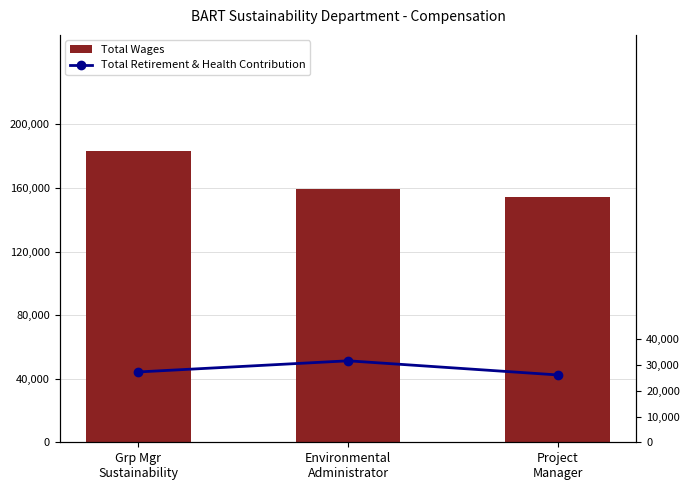

What is the value of the Total Wages bar at the 1st from the left?

183092